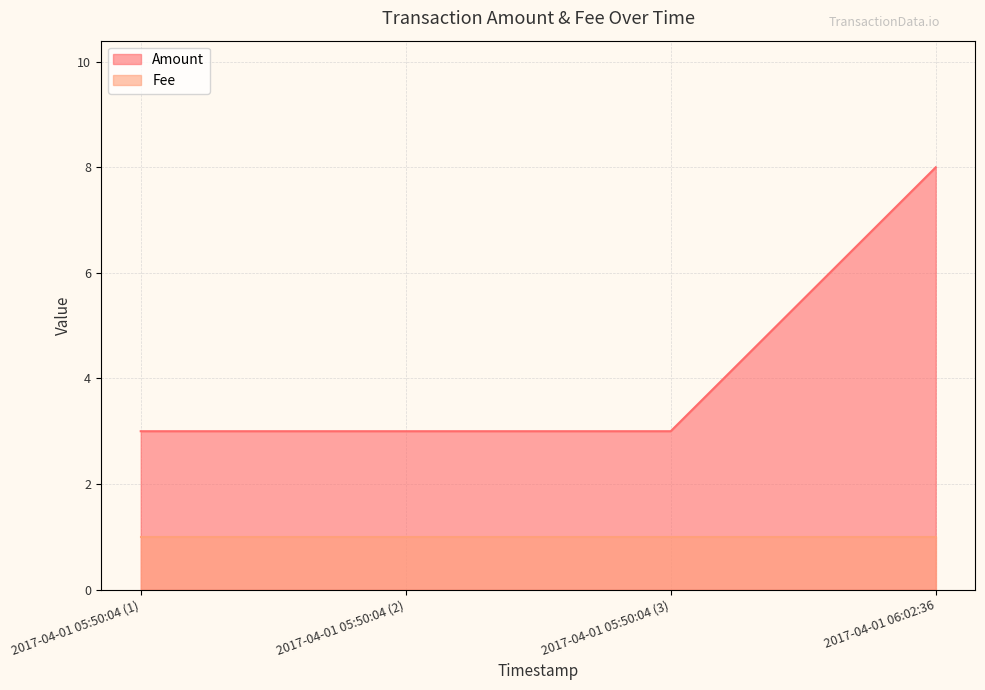

True or false: Fee and Amount intersect in this chart.

False